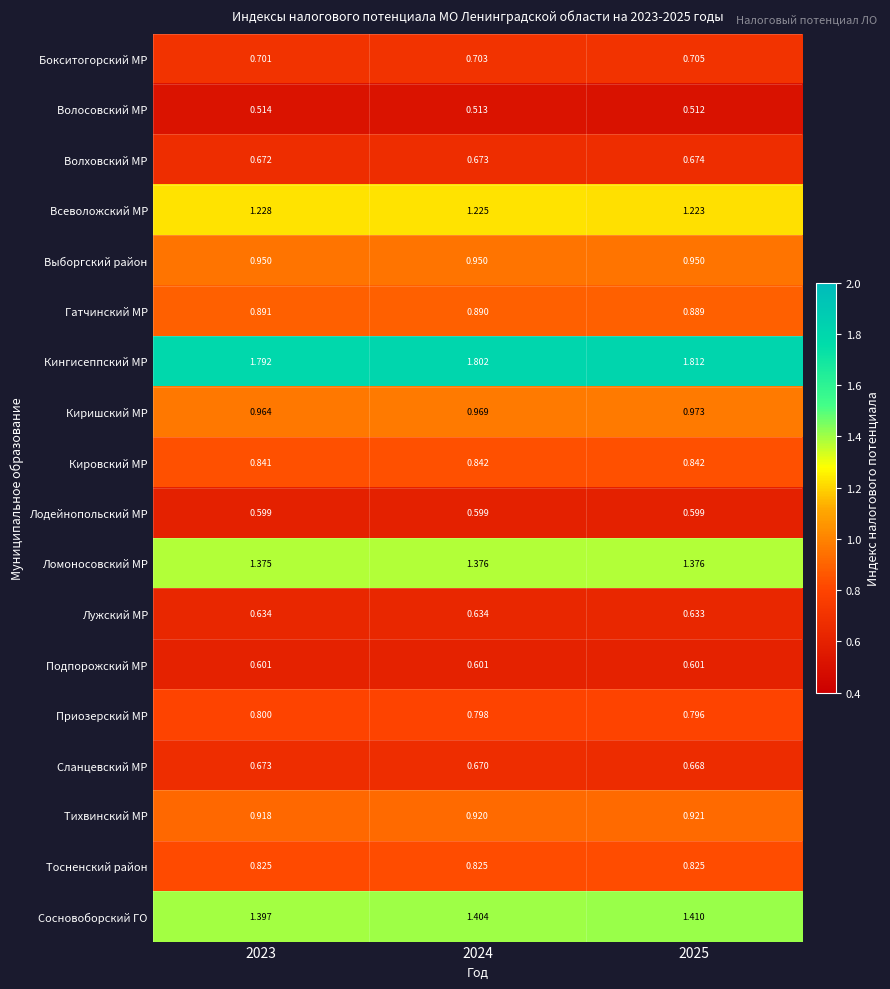

Is the value of Волховский МР at 2023 greater than the value of Ломоносовский МР at 2024?

No